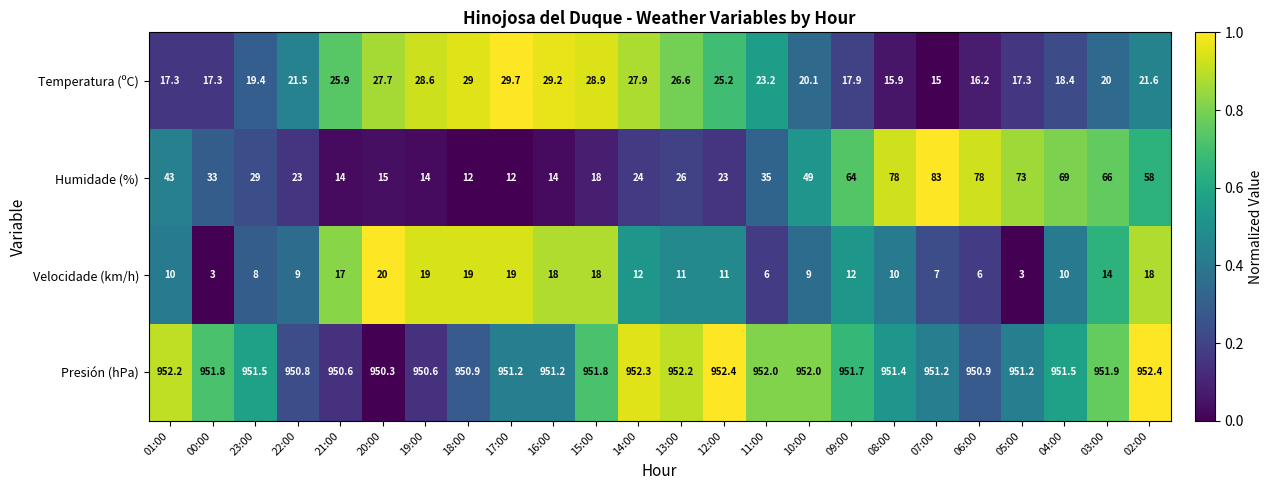

How many data points in Presión (hPa) are above 951?

18